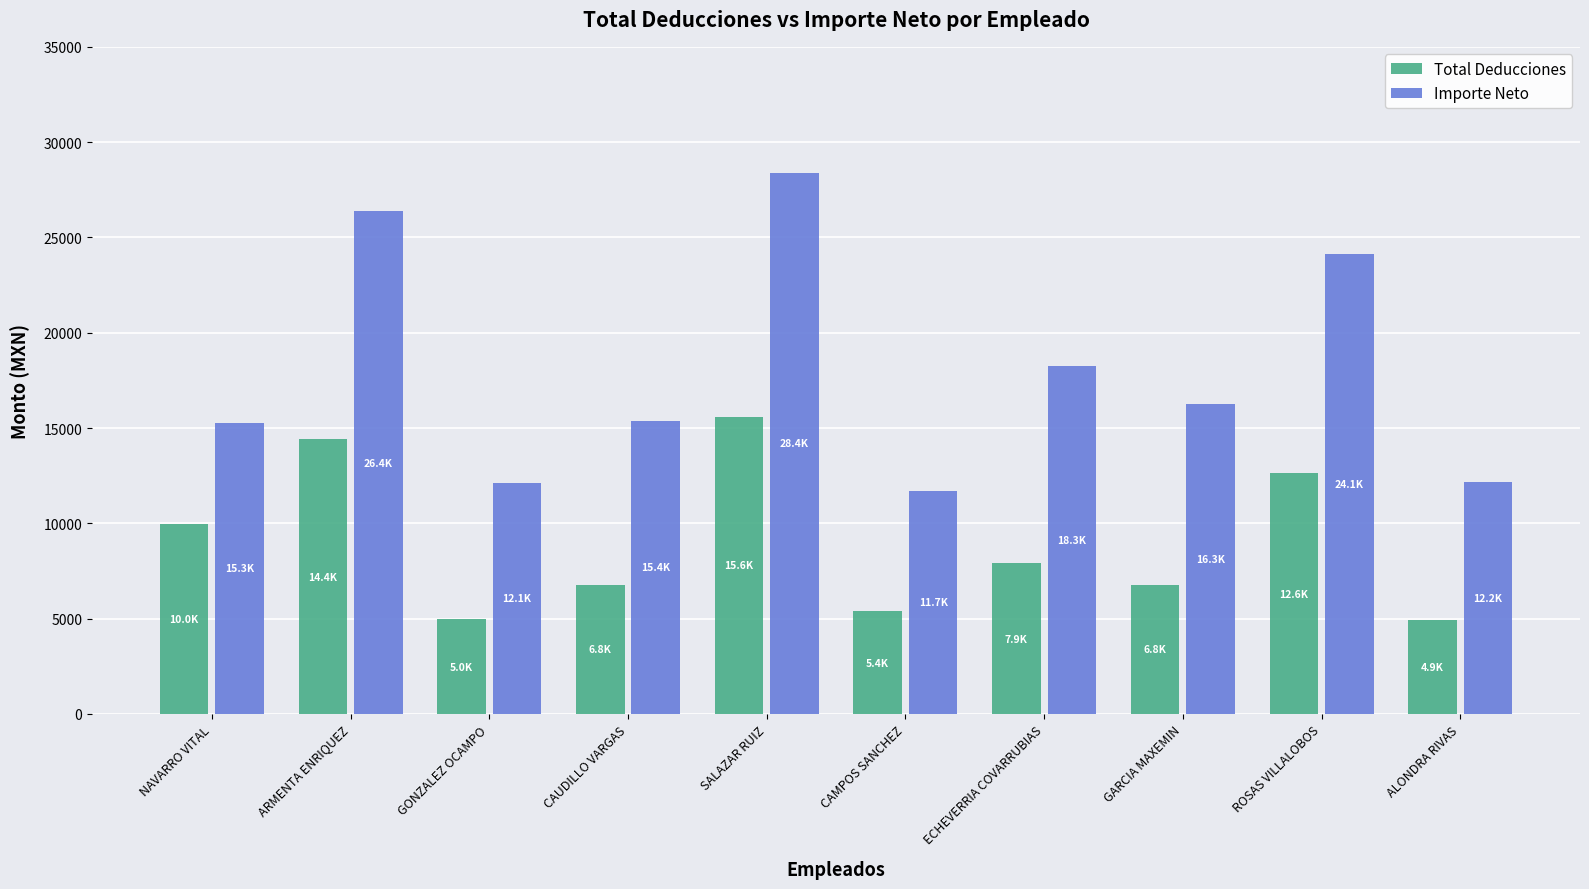

What is the difference between the Total Deducciones values at GONZALEZ OCAMPO and ALONDRA RIVAS?

28.5